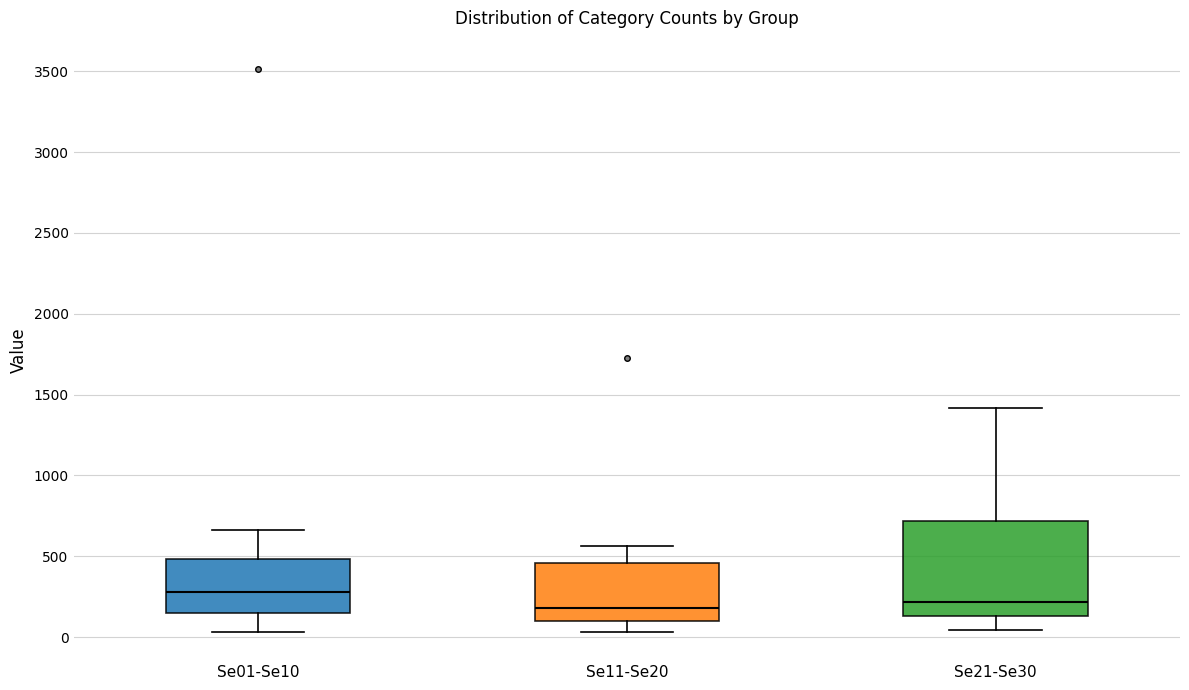

Which box is the tallest, from its lower edge to its upper edge?

Se21-Se30